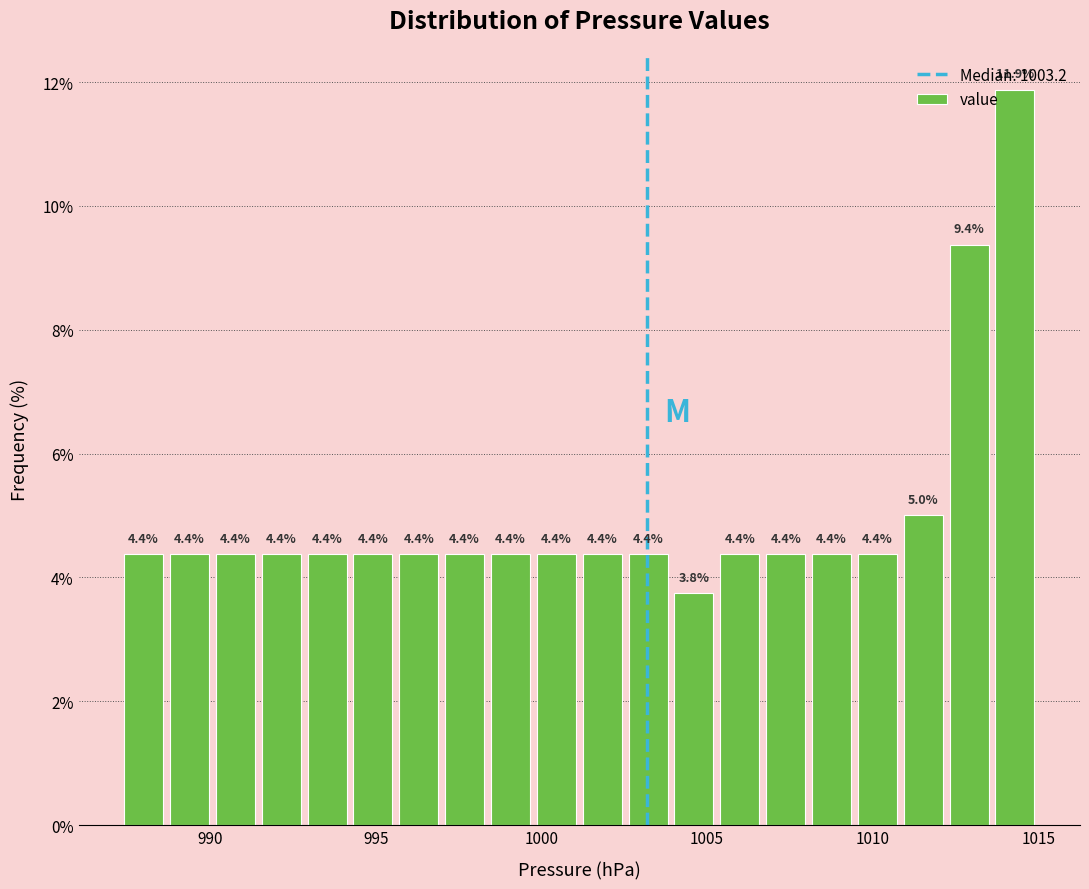

Read against the x-axis, roughly where is the centre of the tallest bar?

1014.5